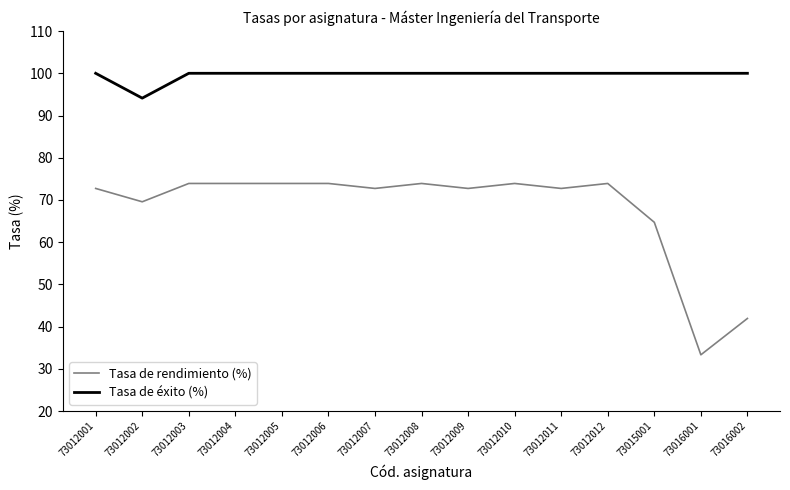

Is it true that Tasa de éxito (%) equals 165.9 at 73016002?

False